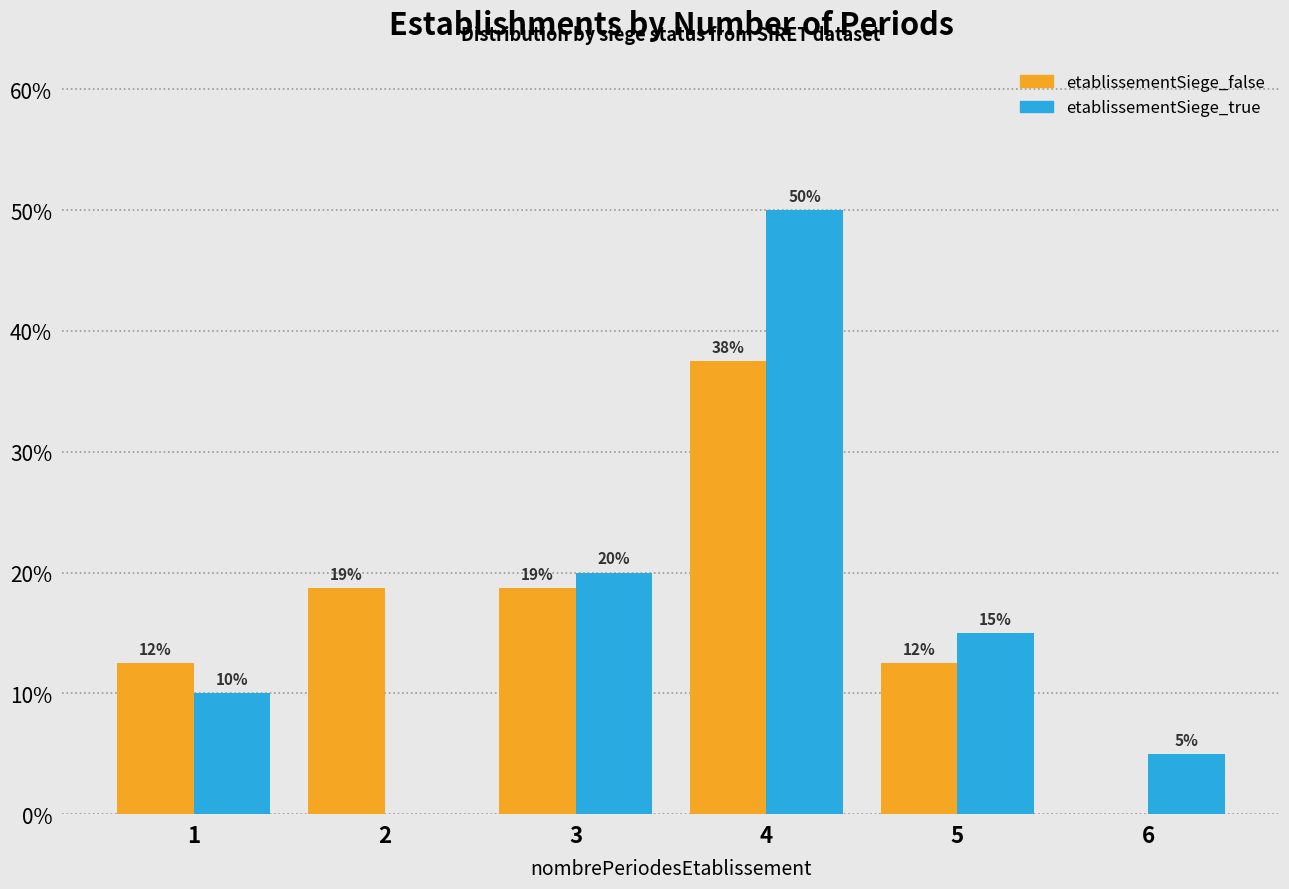

At which label is etablissementSiege_true closest to 25?

3